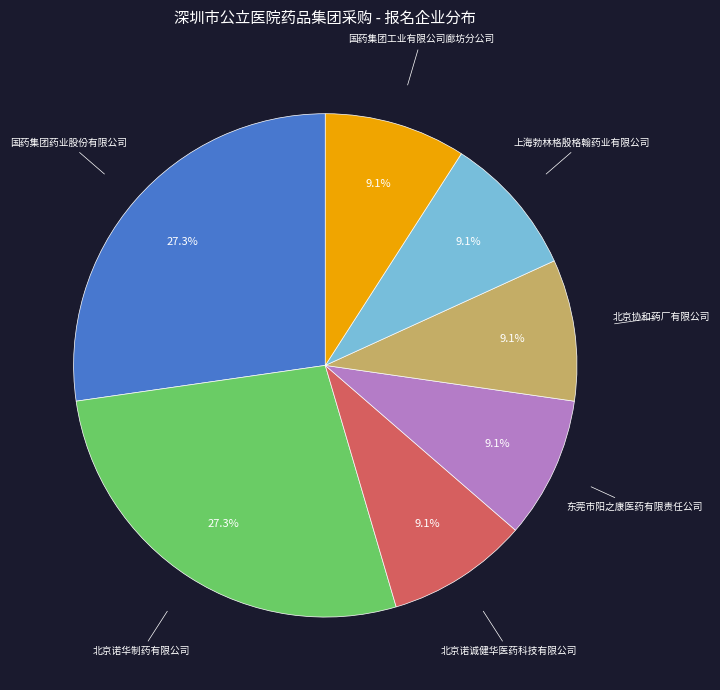

Is there any slice that represents more than half of the pie?

No